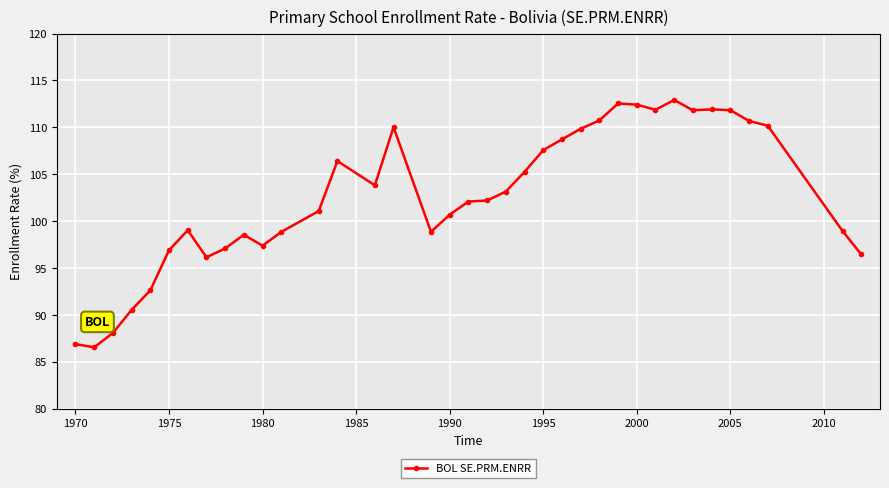

What is the difference between the maximum and minimum values?

26.4